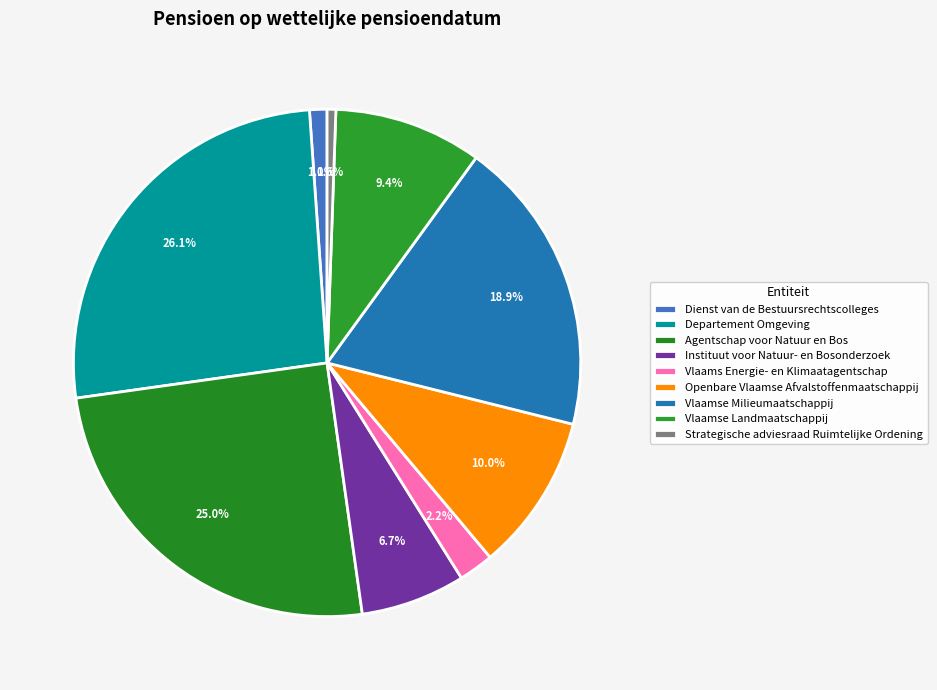

How many slices are in this pie chart?

9